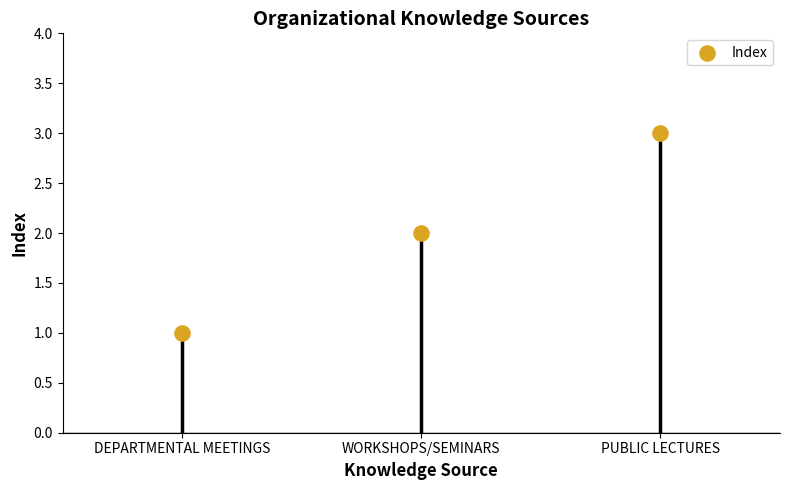

Which has a higher value, PUBLIC LECTURES or WORKSHOPS/SEMINARS?

PUBLIC LECTURES